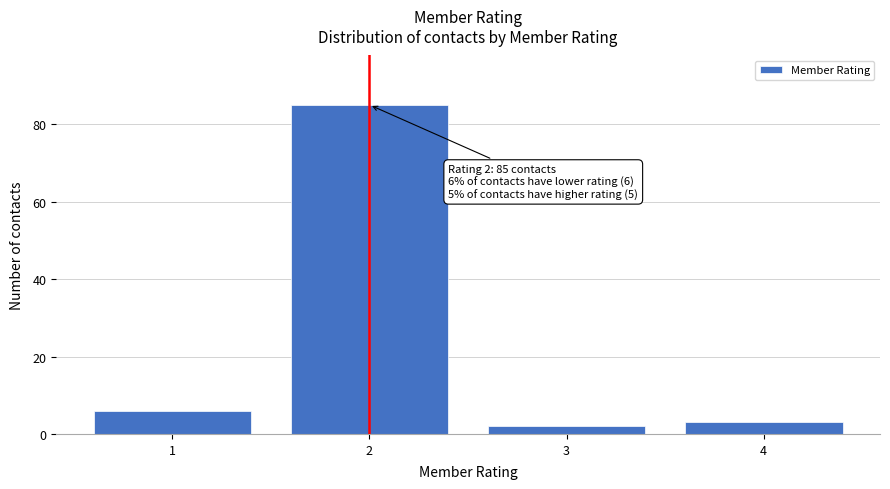

Reading left to right, what are all the values shown in this chart?

6	85	2	3